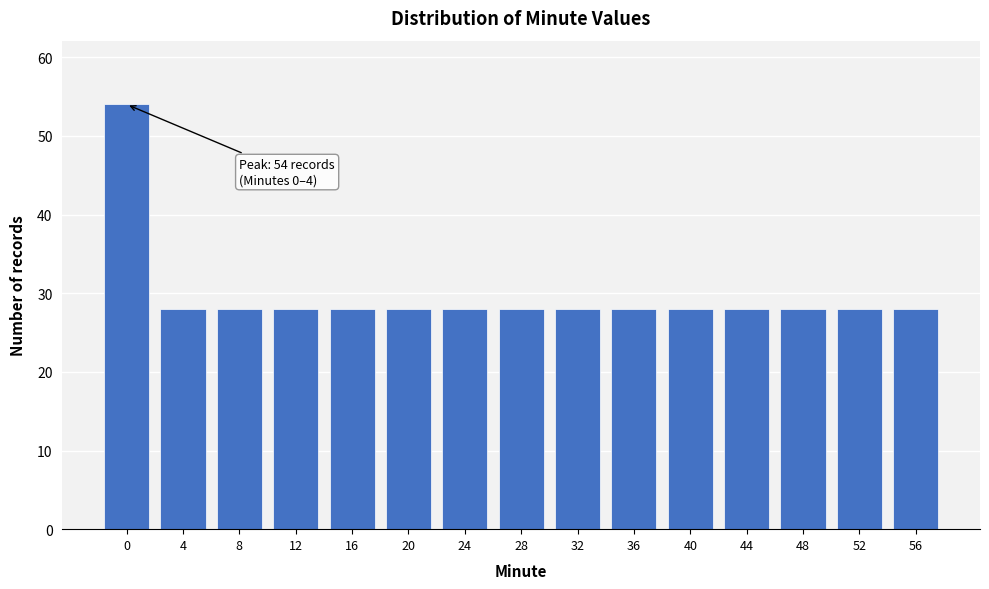

Reading right to left, what are all the values shown in this chart?

56=28	52=28	48=28	44=28	40=28	36=28	32=28	28=28	24=28	20=28	16=28	12=28	8=28	4=28	0=54